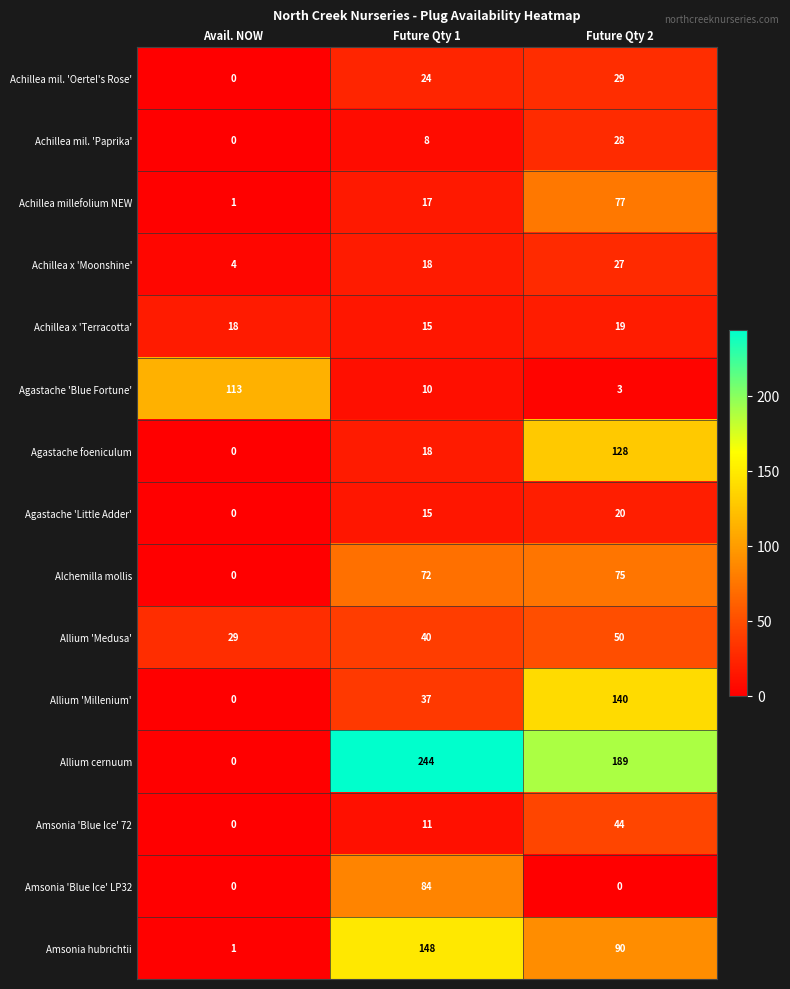

At which label is Agastache 'Blue Fortune' closest to 58?

Future Qty 1